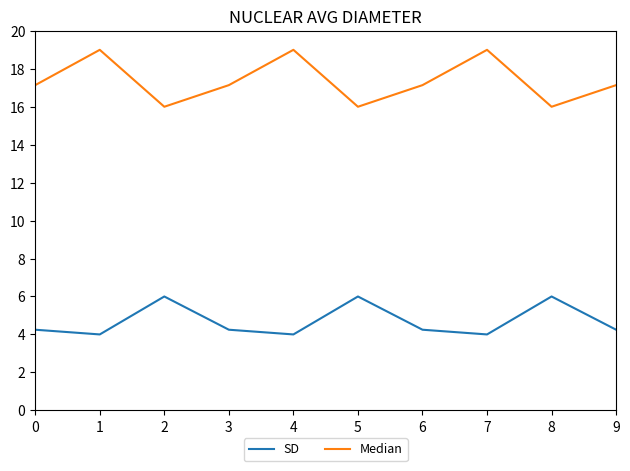

Reading right to left, transcribe all the data shown in this chart.

SD: 4.2	6.0	4.0	4.2	6.0	4.0	4.2	6.0	4.0	4.2
Median: 17.1	16.0	19.0	17.1	16.0	19.0	17.1	16.0	19.0	17.1